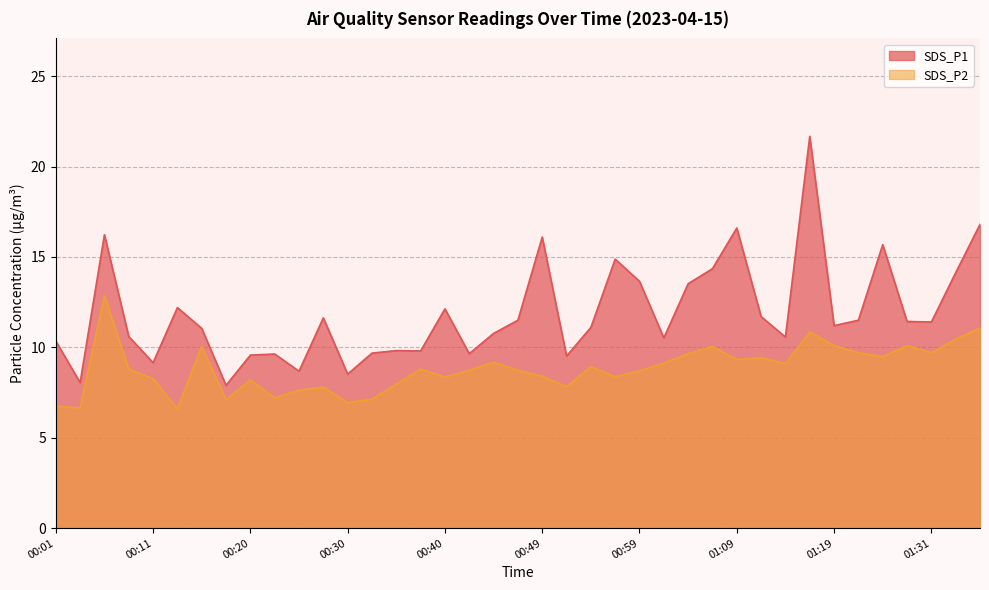

How many values in the SDS_P1 series are below 11?

17